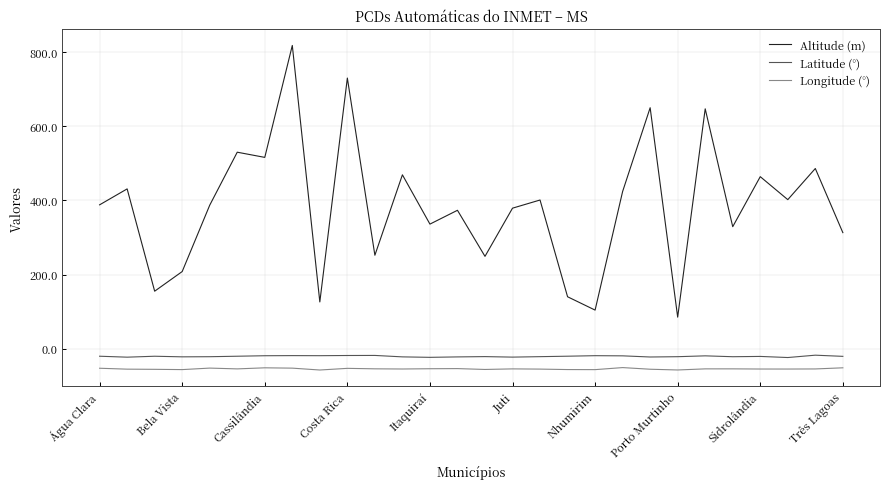

True or false: Altitude (m) and Latitude (°) intersect in this chart.

False